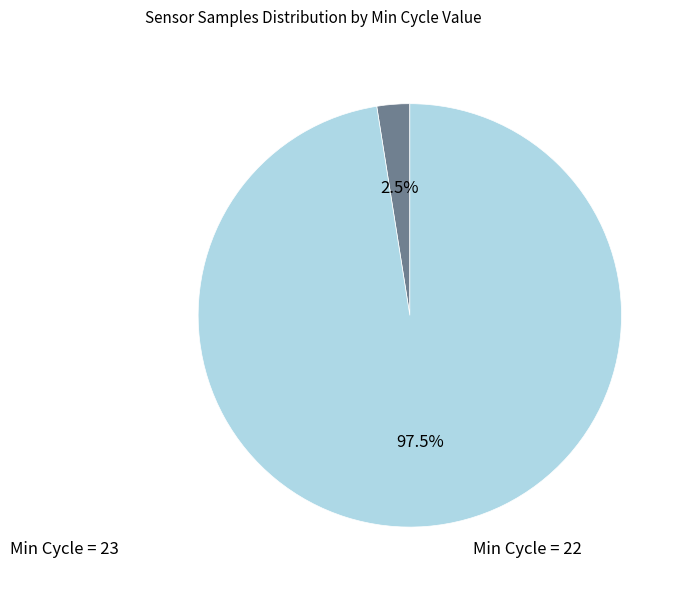

Count the number of slices in the pie.

2